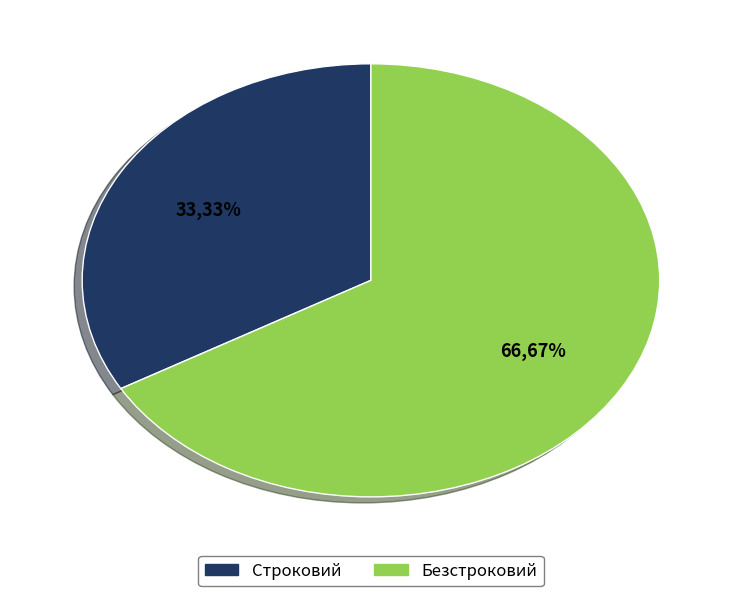

Is it true that Безстроковий is 67% of the pie?

True